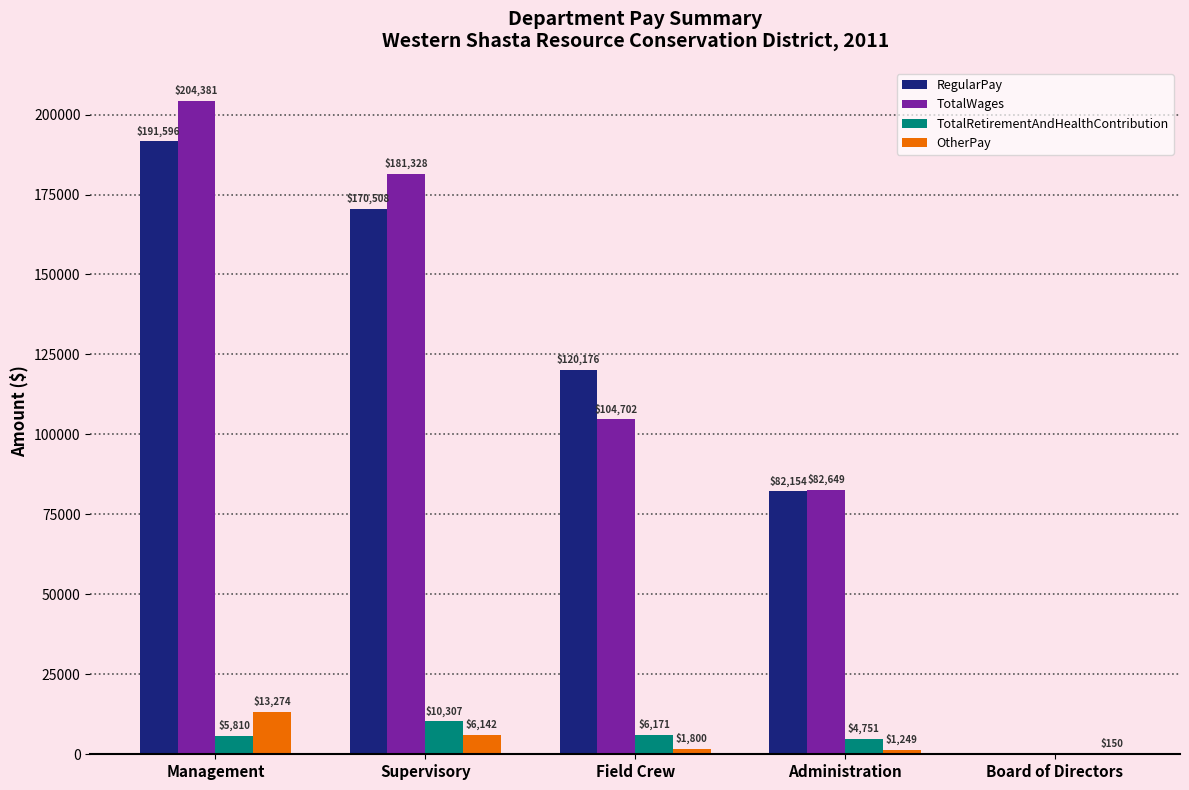

What is the sum of the TotalRetirementAndHealthContribution values at Field Crew and Board of Directors?

6171